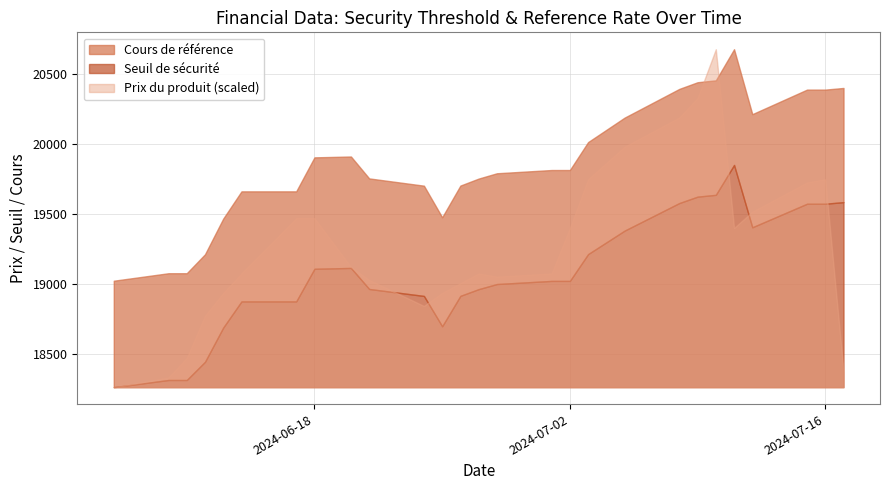

Reading left to right, extract all data points from this chart.

Seuil de sécurité: 18260.3	18311.7	18311.7	18441.8	18686.6	18873.4	18873.4	19106.6	19112.5	18962.2	18912.4	18695.6	18913.1	18961.0	18997.5	19019.7	19019.7	19211.4	19379.2	19576.3	19622.0	19634.9	19848.4	19402.9	19571.4	19571.4	19582.7
Cours de référence: 19021.2	19074.7	19074.7	19210.2	19465.2	19659.8	19659.8	19902.7	19908.9	19752.3	19700.4	19474.6	19701.1	19751.0	19789.0	19812.2	19812.2	20011.9	20186.6	20392.0	20439.5	20453.0	20675.4	20211.4	20386.9	20386.9	20398.6
Prix du produit: 0.5	0.5	0.6	0.7	0.8	0.8	1.0	1.0	0.8	0.8	0.7	0.8	0.8	0.8	0.8	0.8	0.9	1.1	1.2	1.3	1.4	1.5	0.9	1.0	1.1	1.1	0.5